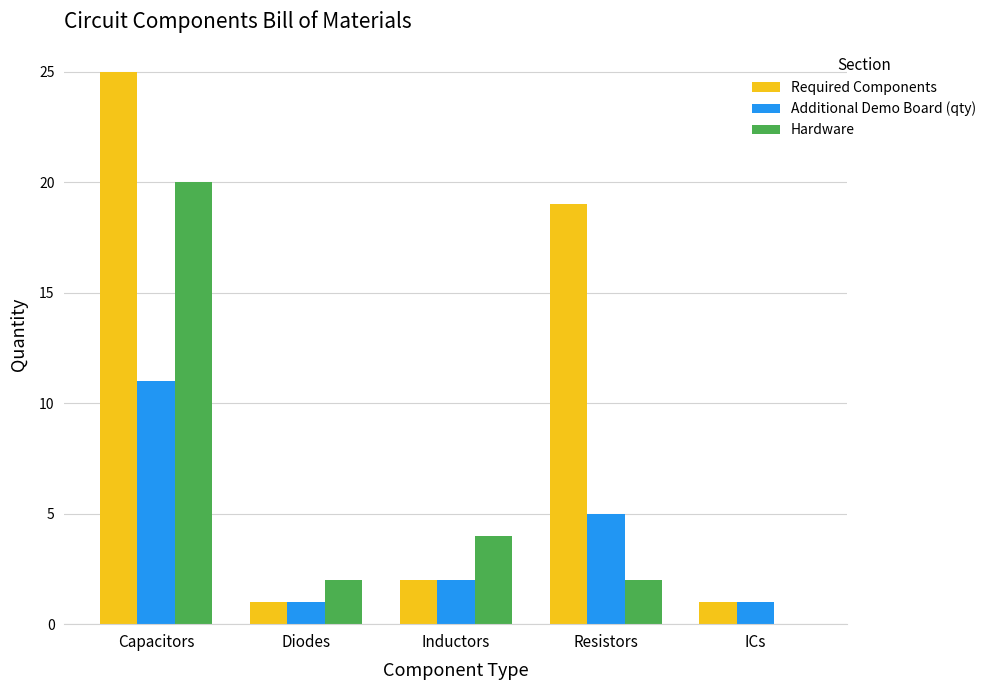

Where is Required Components nearest to the value 13?

Resistors